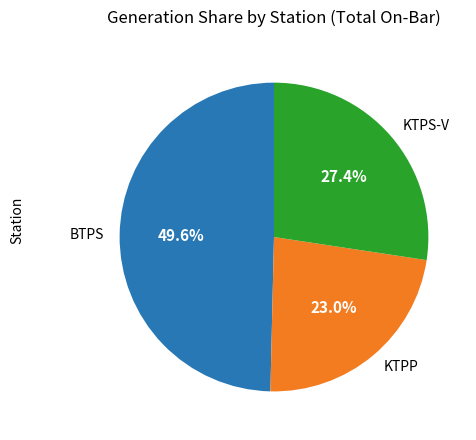

Combined, what portion of the pie is BTPS and KTPS-V?

77.0%